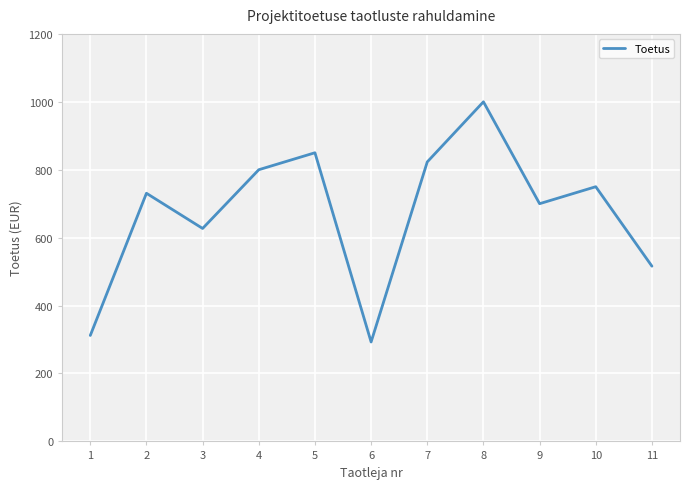

What is the average value?

672.9